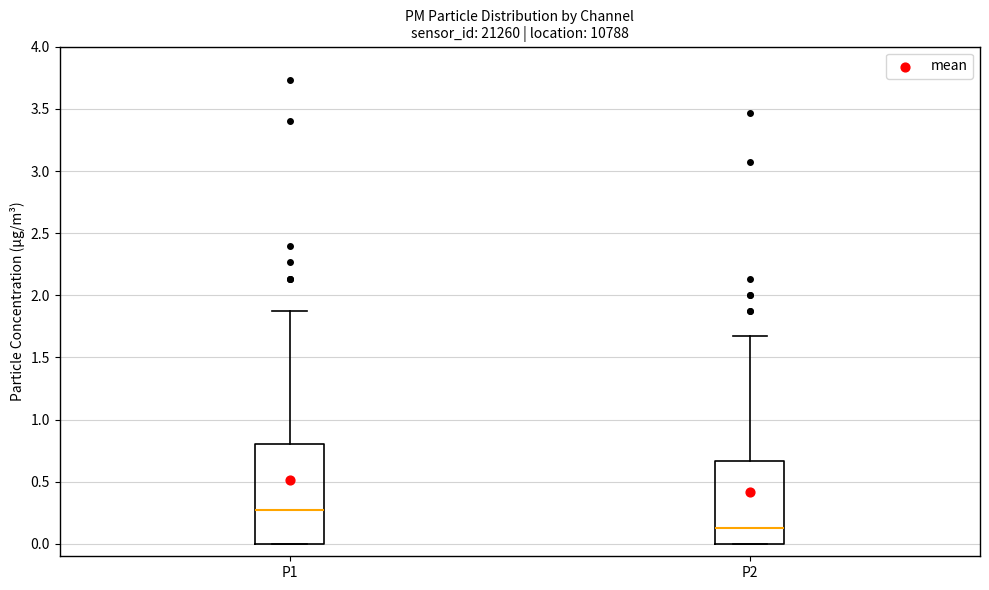

Where does the upper whisker of the box for P1 end on the y-axis? The values are not printed on the chart, so give them approximately, as read against the axis.

1.85